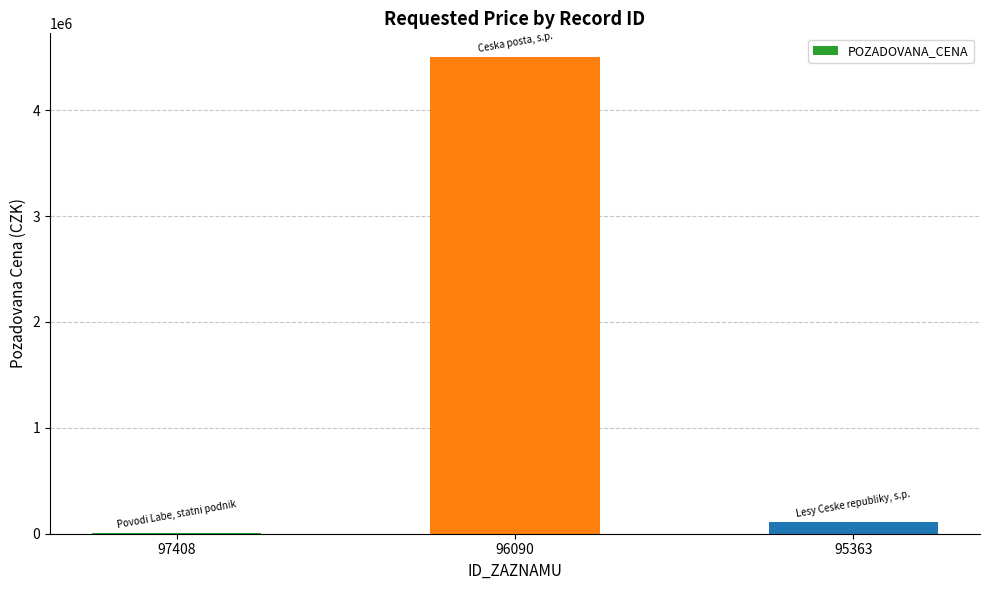

Which category has the highest value across all series?

96090